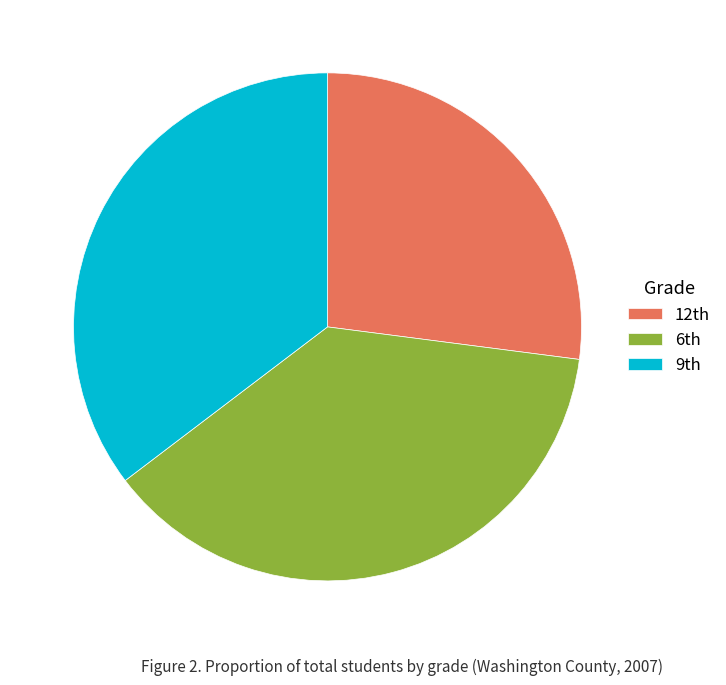

Rank the categories by value from lowest to highest.

12th, 9th, 6th